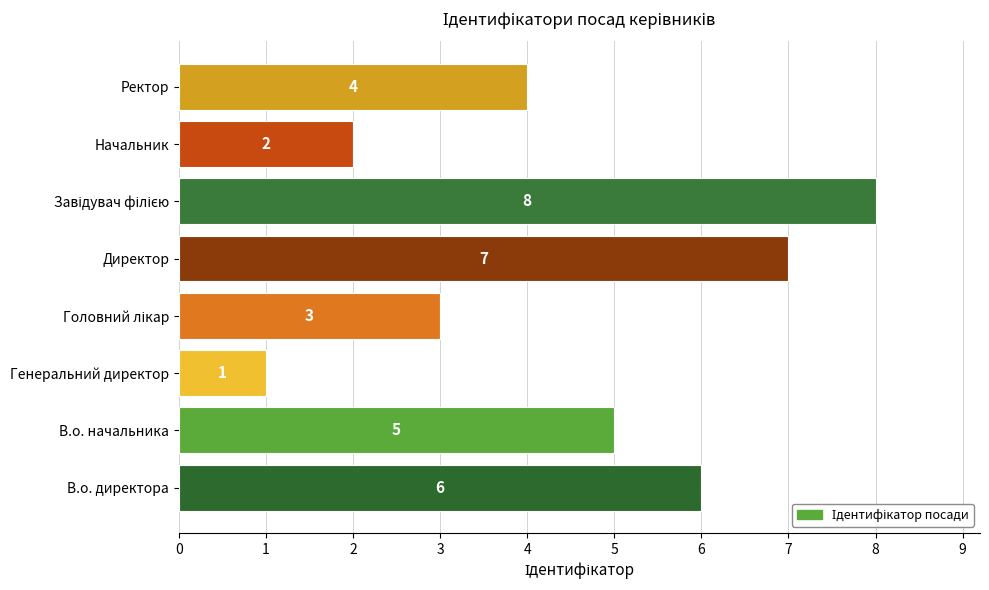

Where is the data nearest to the value 4?

Ректор